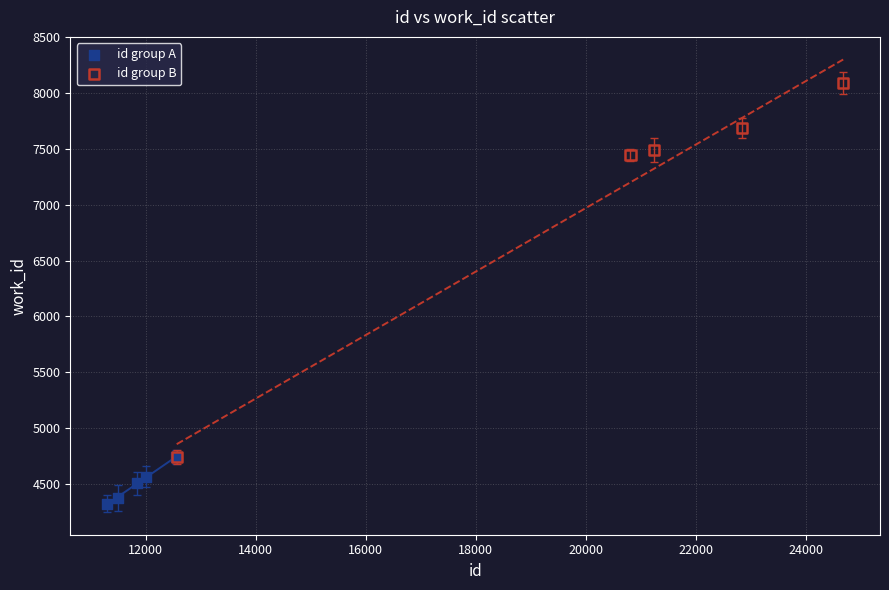

Which series contains the highest Y value?

id group B